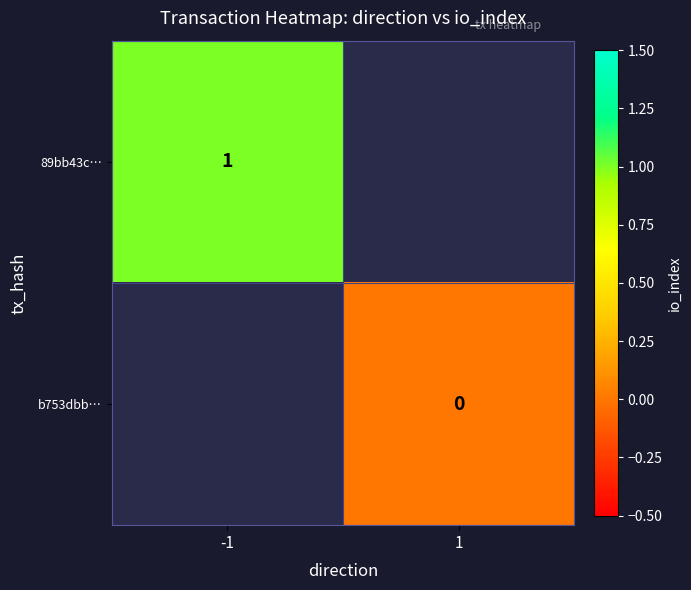

True or false: 89bb43c… has a value of 2 at -1.

False